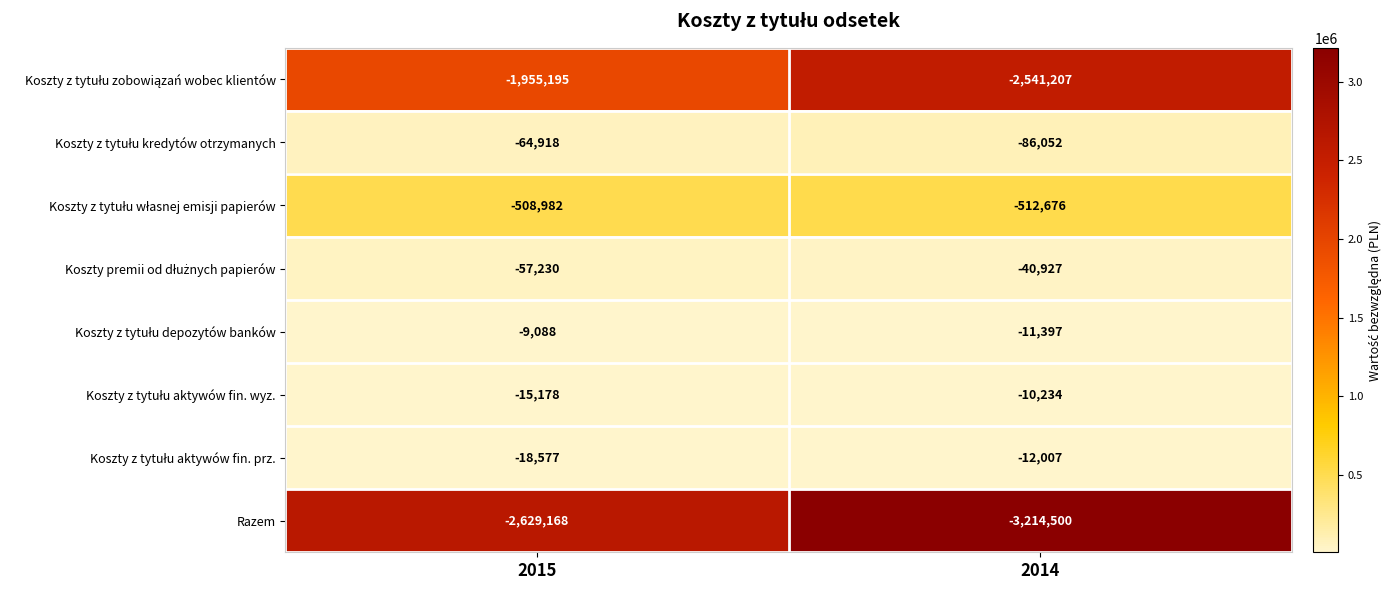

Is it true that Razem equals -2629168 at 2015?

True